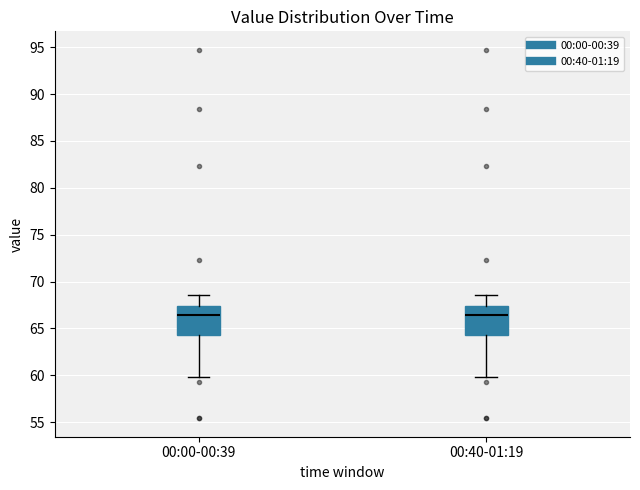

Where is the upper edge of the box for 00:00-00:39 on the y-axis? The values are not printed on the chart, so give them approximately, as read against the axis.

67.5